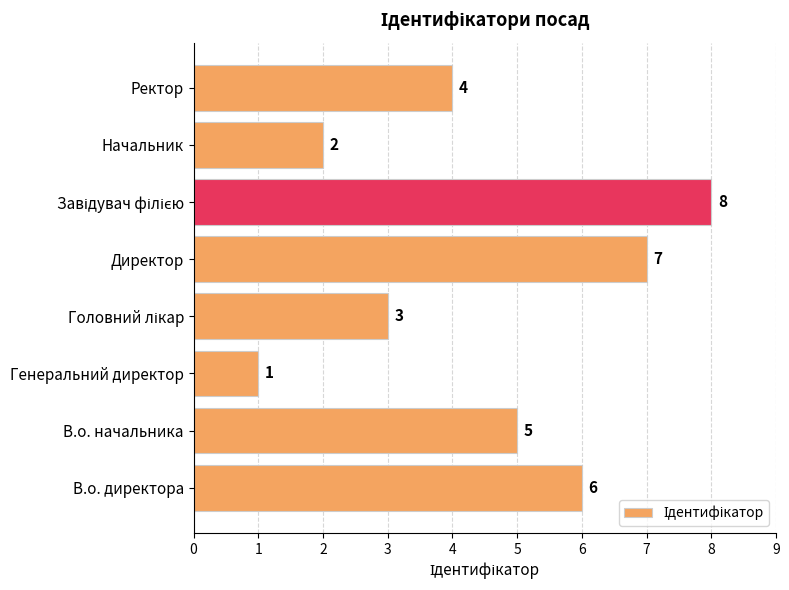

What is the ratio of the value at Директор to the value at Генеральний директор?

7.0